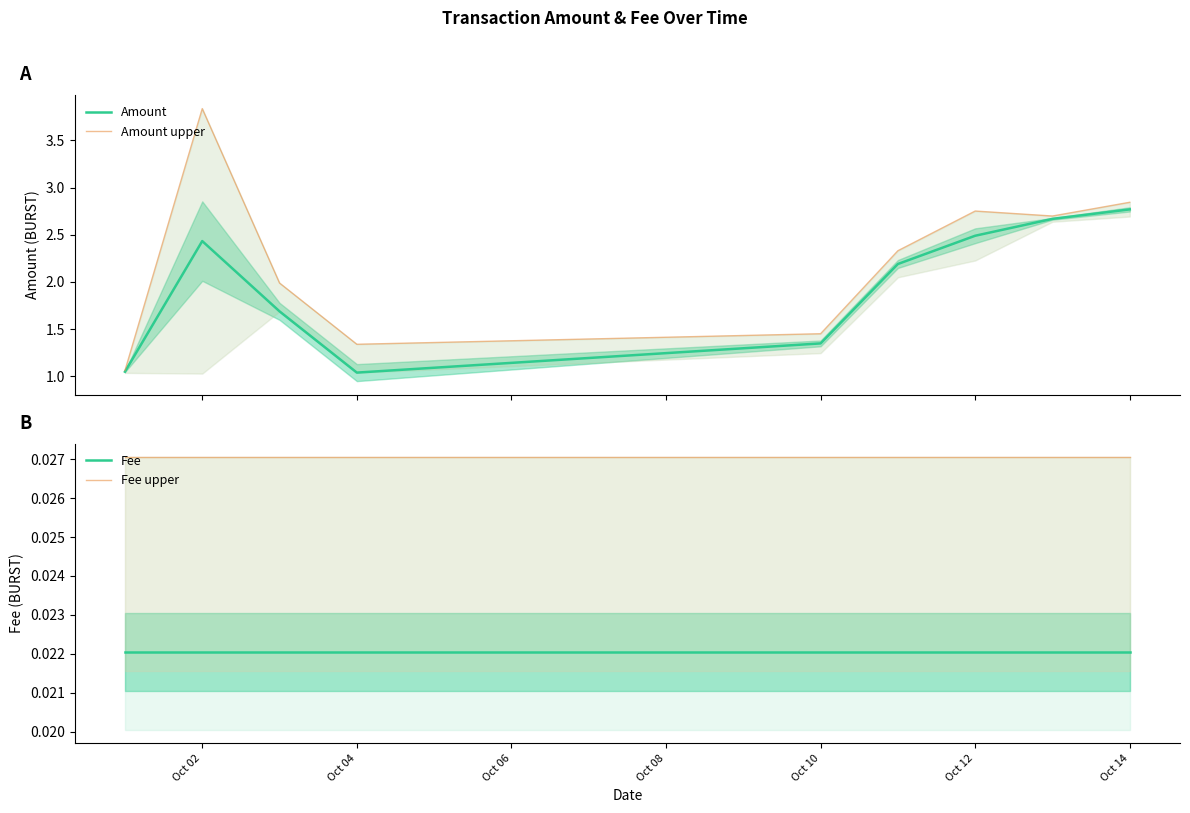

What is the highest value of the Amount series?

2.8